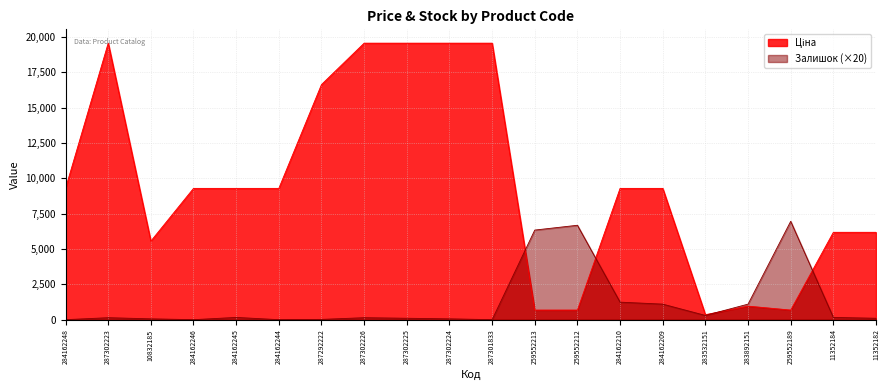

True or false: Залишок and Ціна intersect in this chart.

True